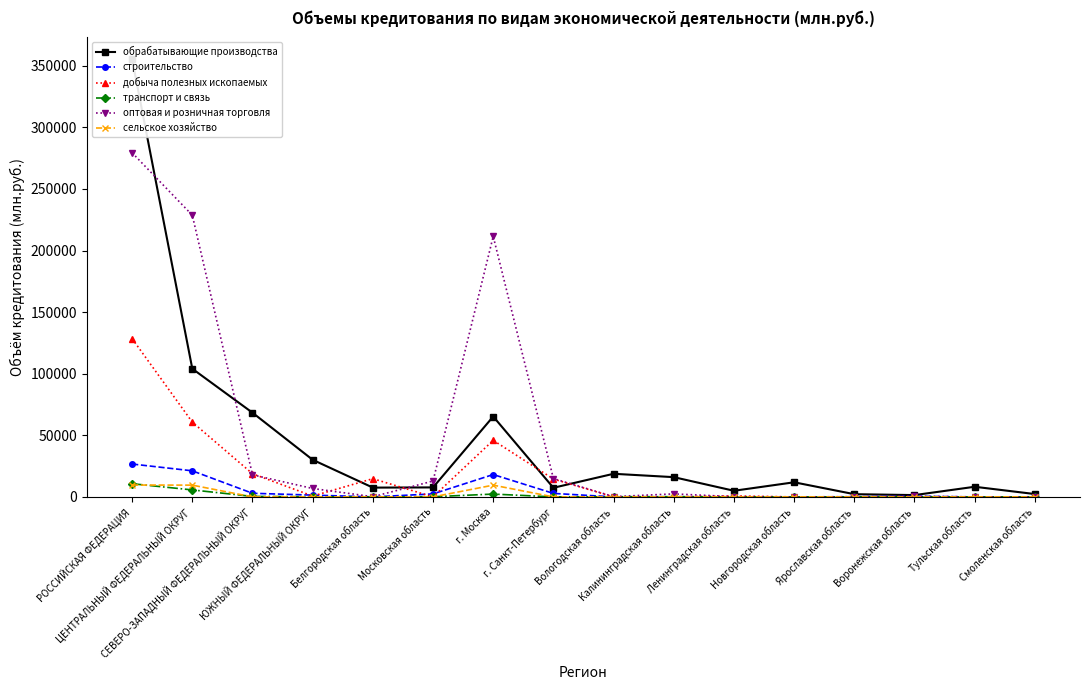

What is the total value across all series at Смоленская область?

2320